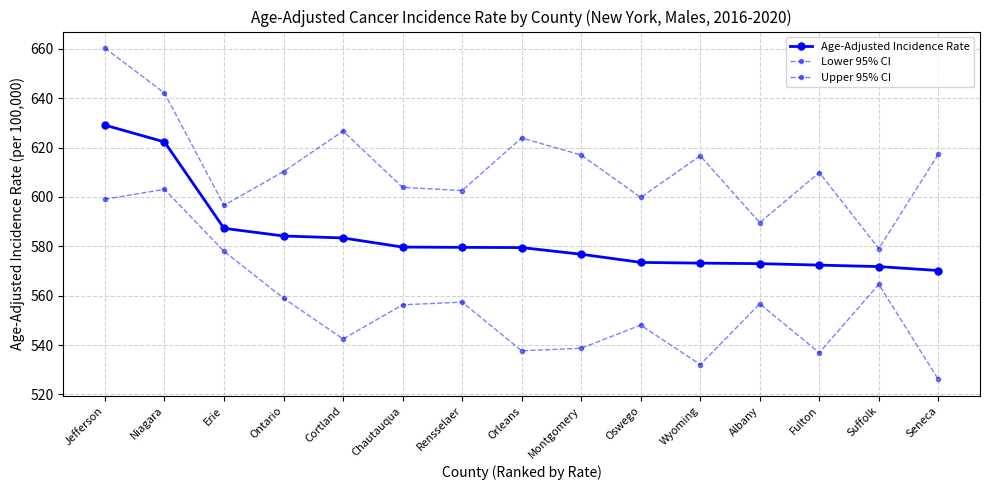

Which series has the largest total across all categories?

Upper 95% CI